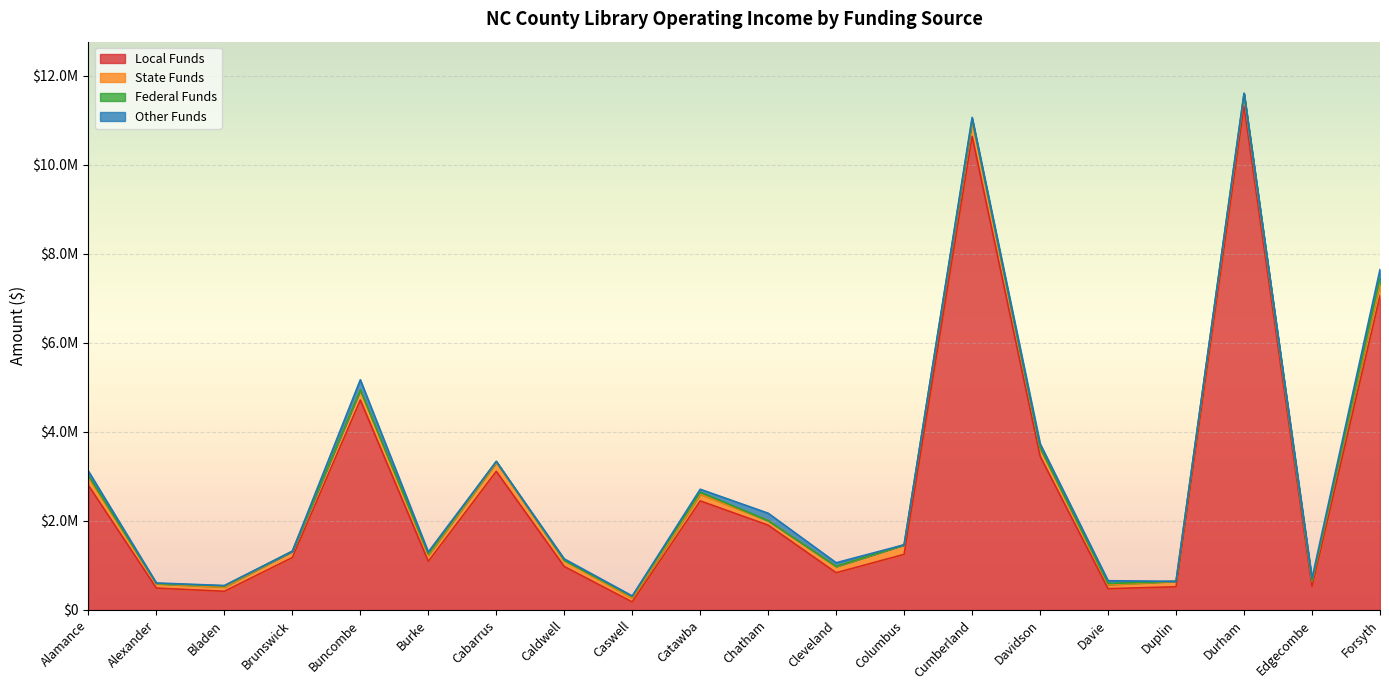

At which category is the sum across all series the highest?

Durham